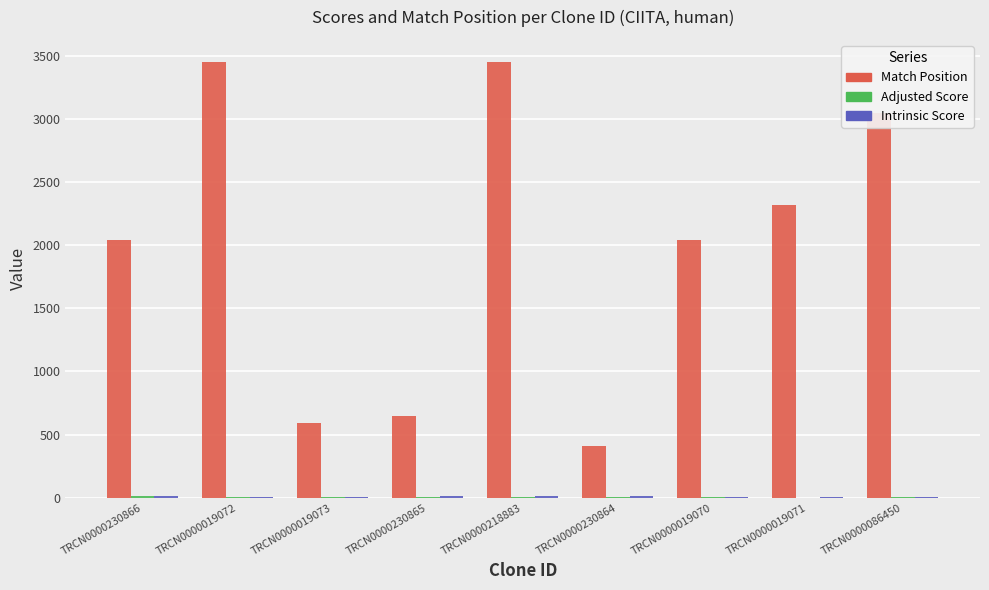

Between TRCN0000230864 and TRCN0000086450, which series saw the biggest shift?

Match Position